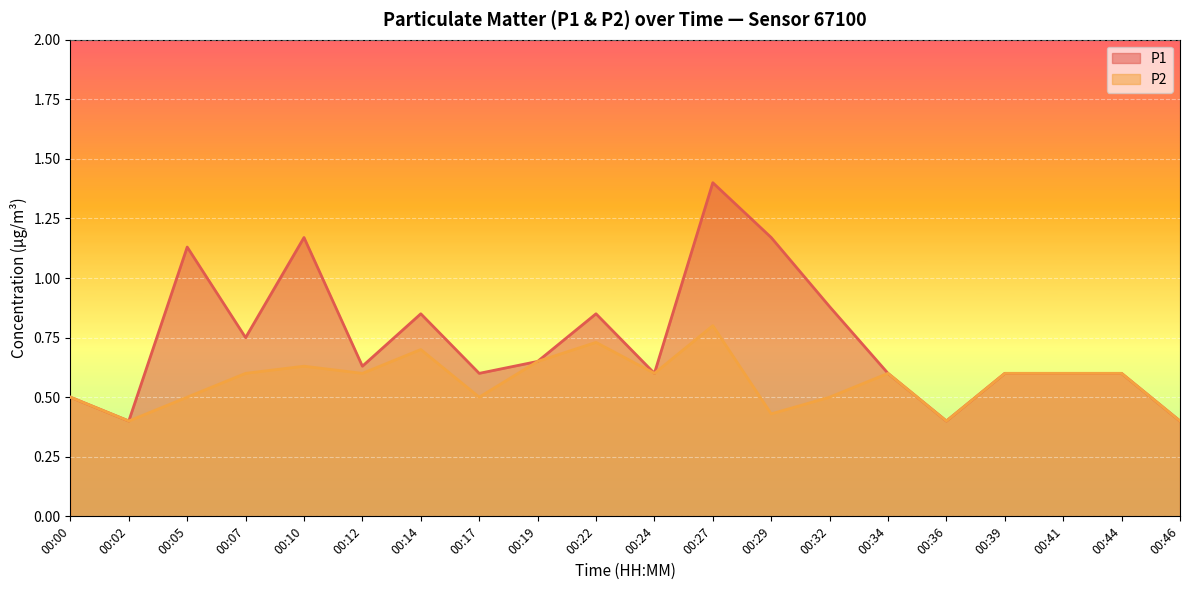

Where is P1 nearest to the value 0?

00:02